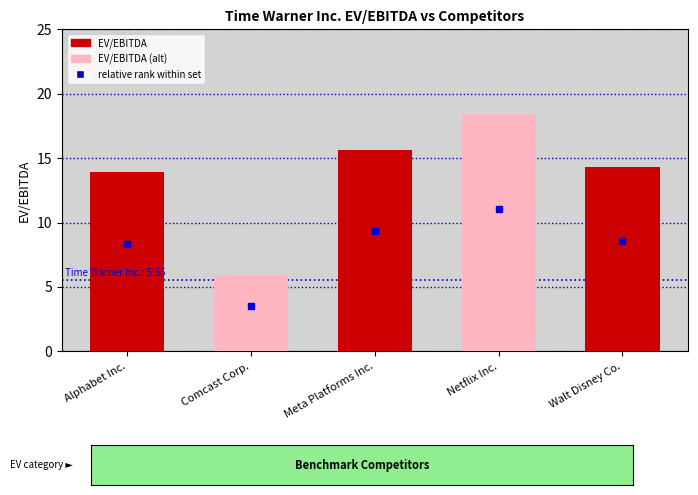

Reading right to left, transcribe all the data shown in this chart.

14.3	18.4	15.6	5.8	13.9